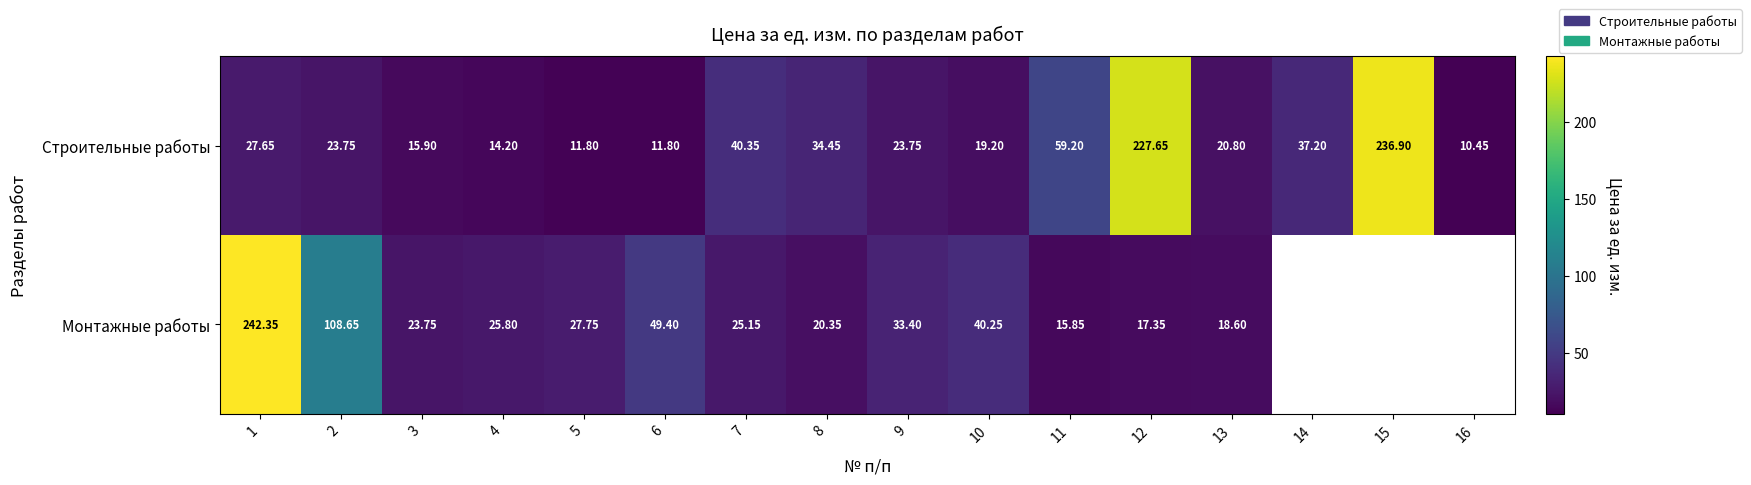

Which has a higher value, 6 or 2?

2